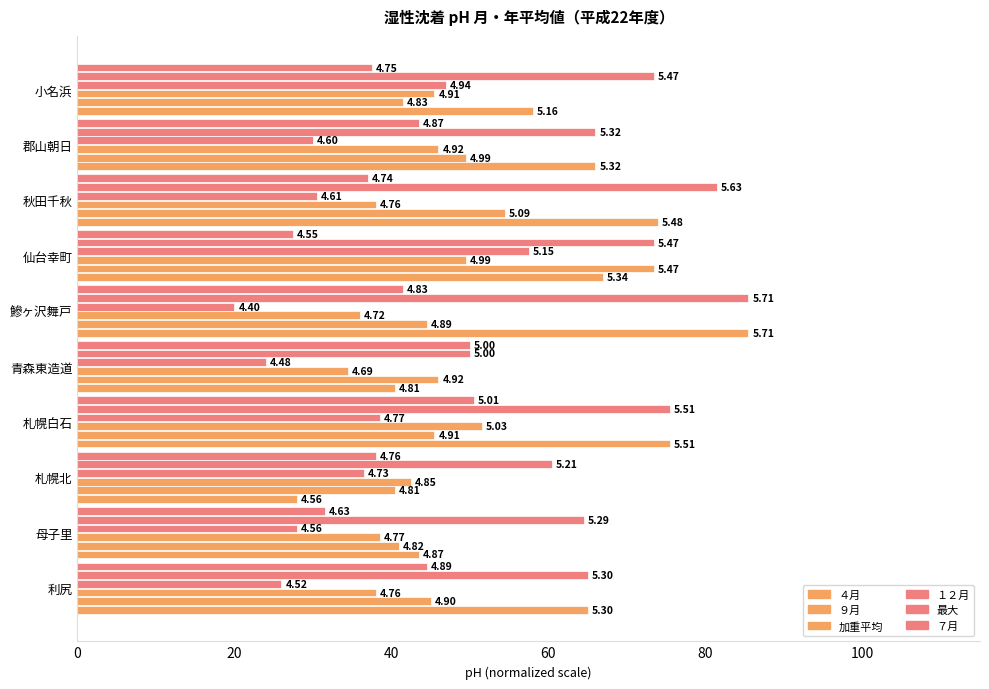

Which series has the widest spread of values?

４月